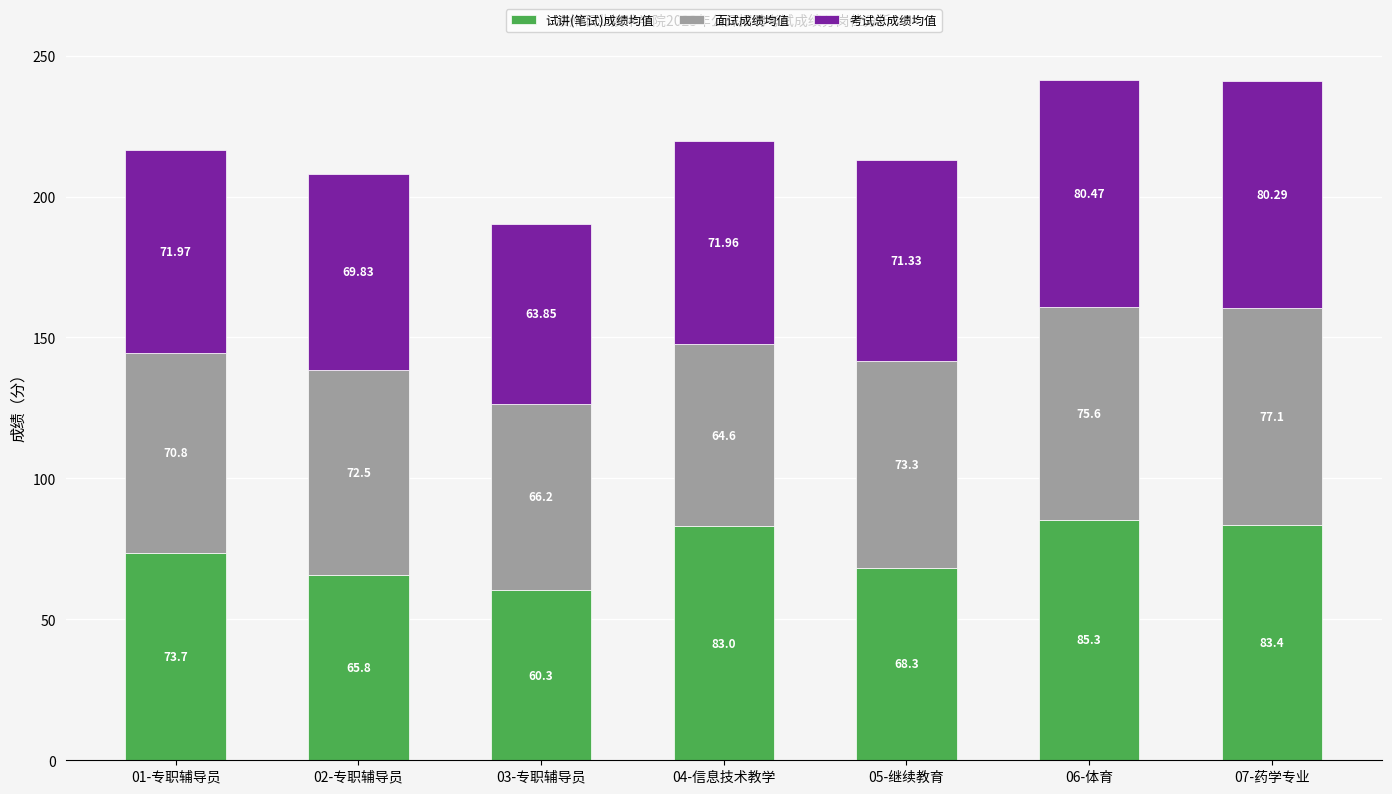

At which category is the sum across all series the highest?

06-体育